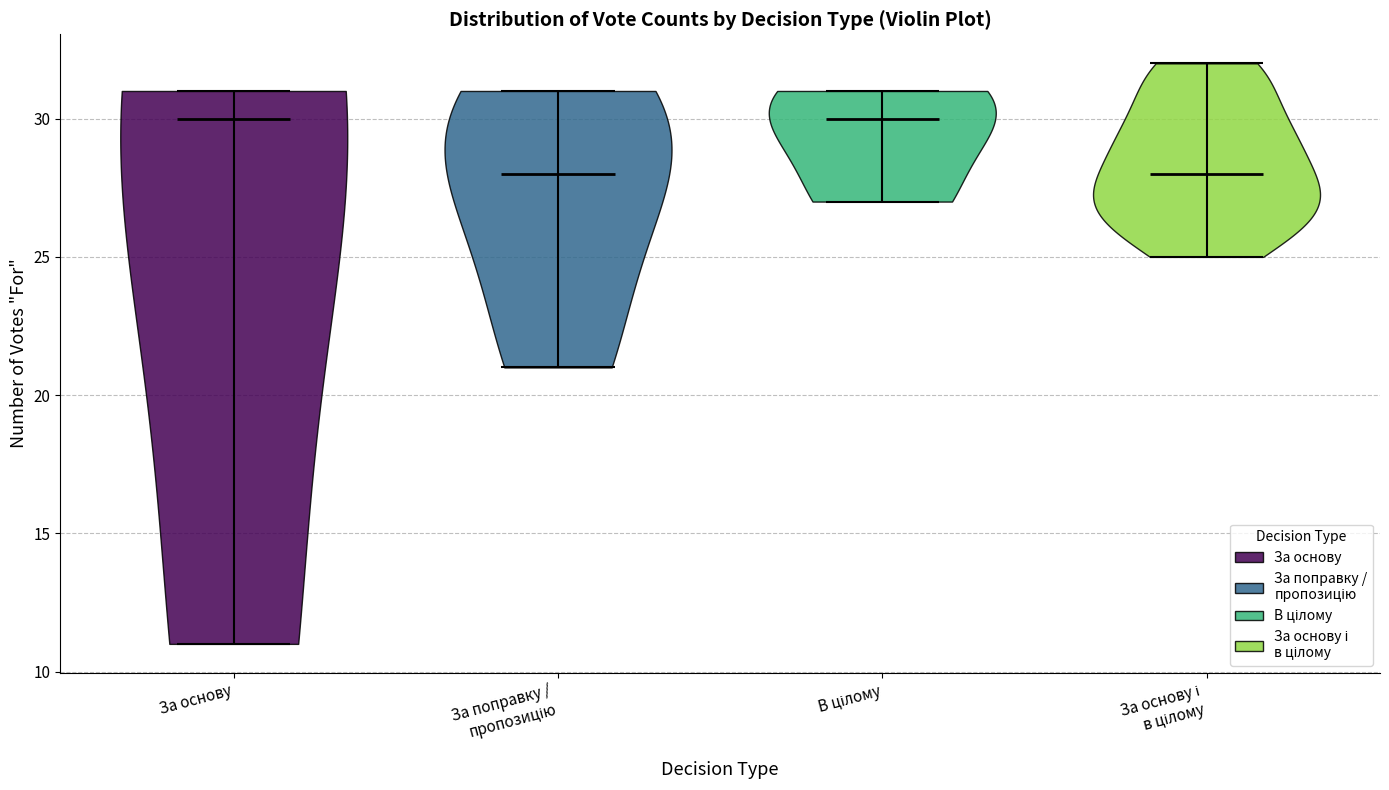

Reading left to right, read every violin against the y-axis: where its median line is, and the lowest and highest points it reaches. The values are not printed on the chart, so give them approximately, as read against the axis.

За основу: median line 30, lowest point 11, highest point 31
За поправку / пропозицію: median line 28, lowest point 21, highest point 31
В цілому: median line 30, lowest point 27, highest point 31
За основу і в цілому: median line 28, lowest point 25, highest point 32